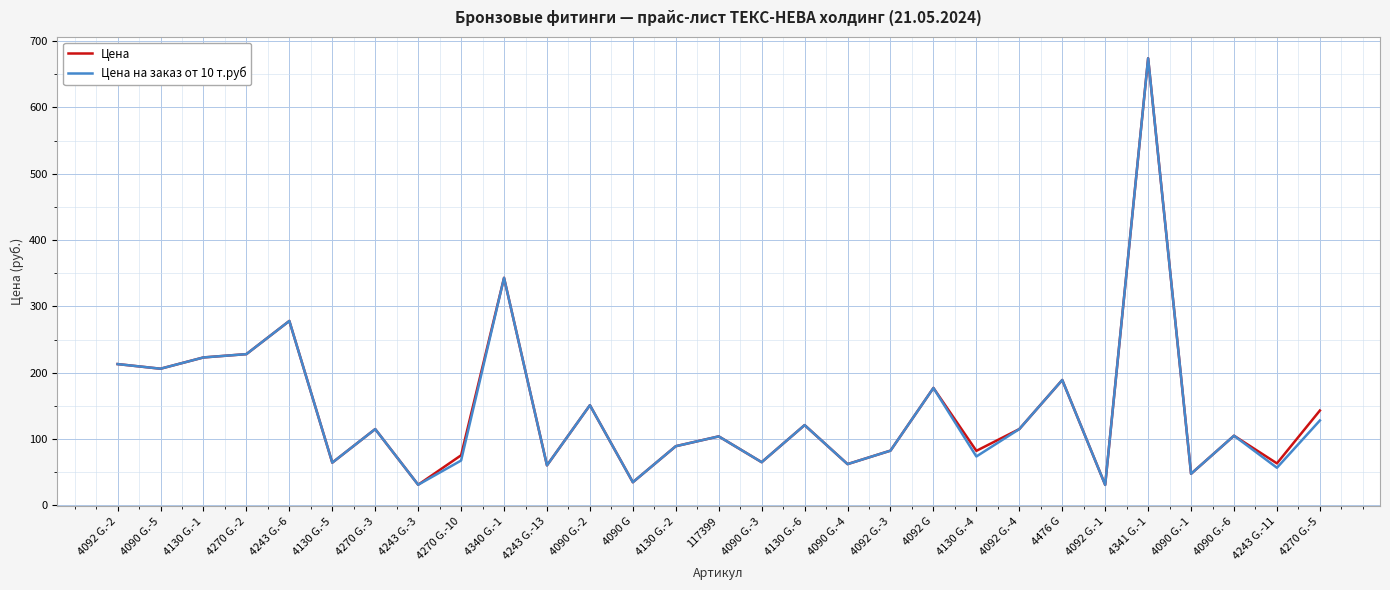

The value of Цена at 4090 G is 34.9. True or false?

True